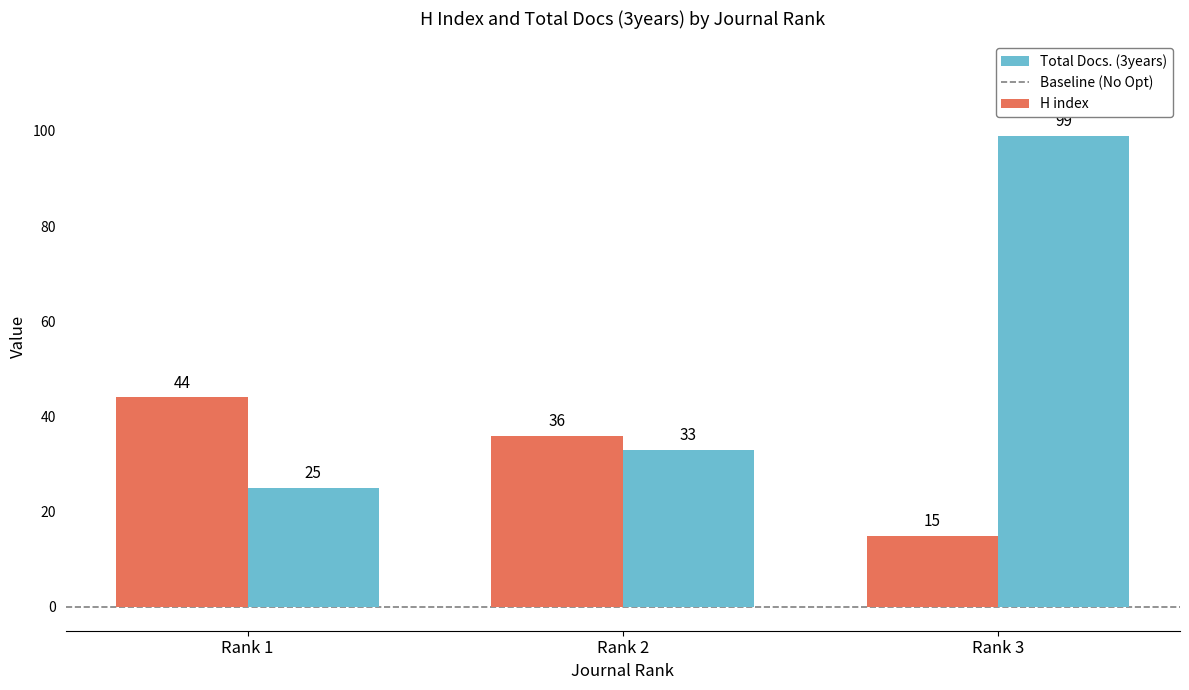

Reading left to right, list all the values displayed in this chart.

H index: 44	36	15
Total Docs. (3years): 25	33	99